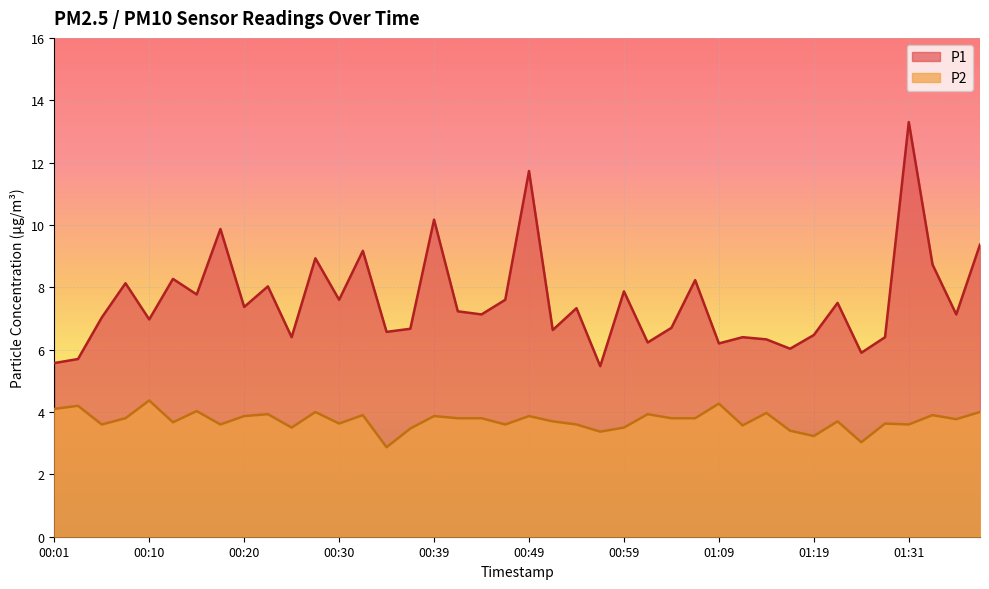

True or false: P2 and P1 intersect in this chart.

False